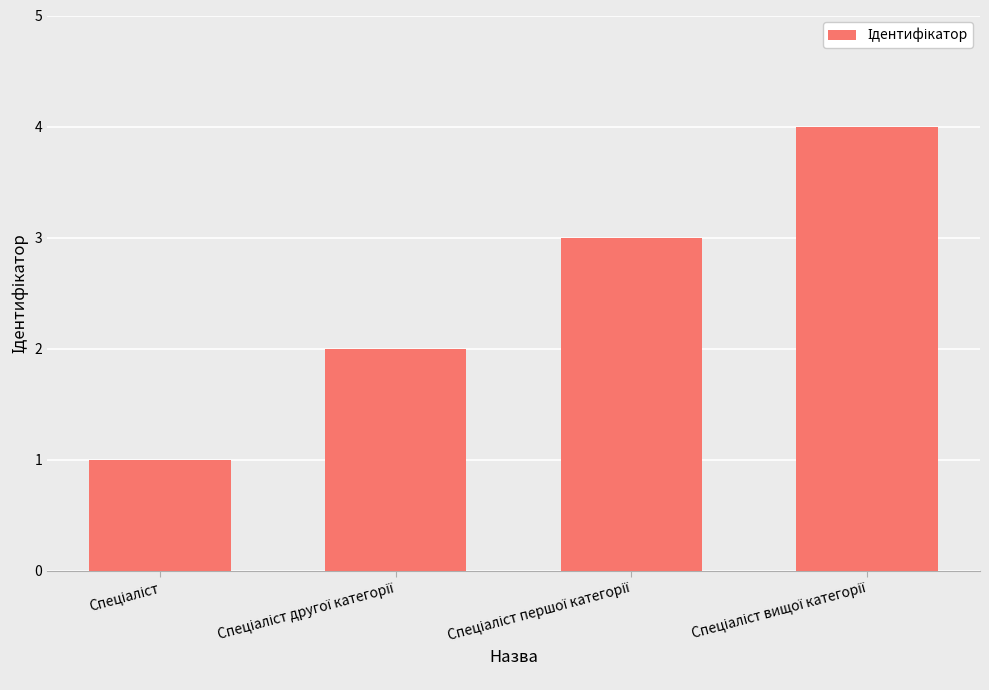

What is the greatest value displayed?

4